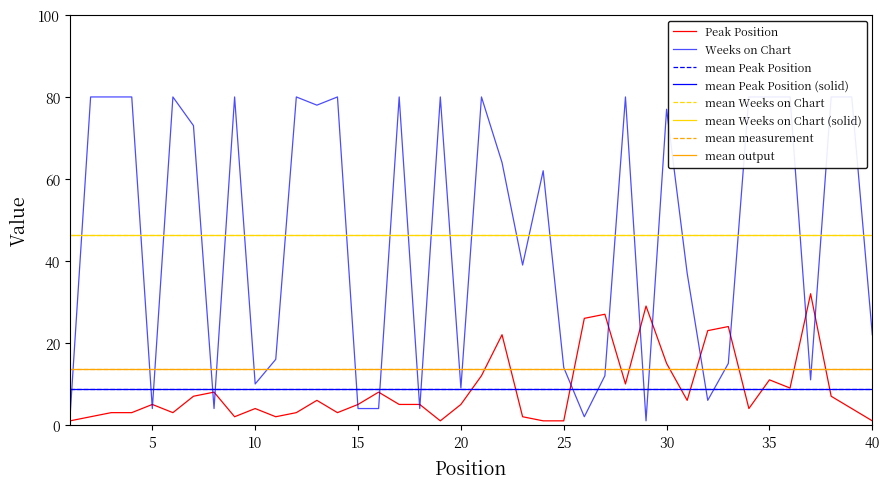

What value does the Peak Position series have at 28?

10